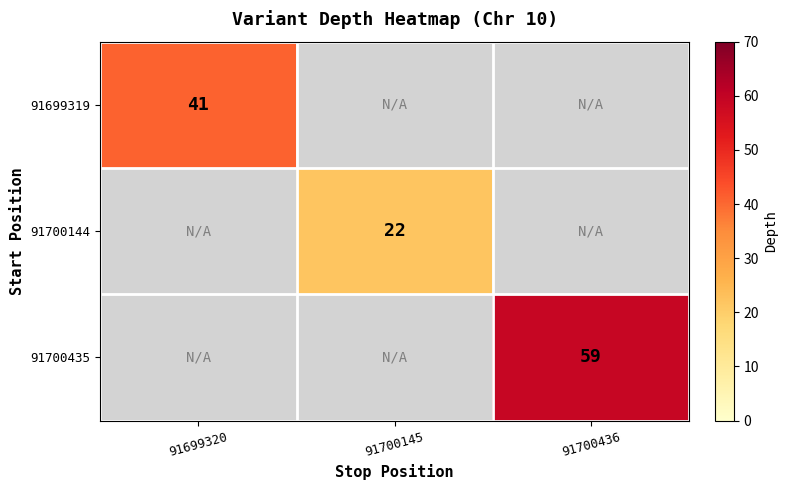

The value of 91700435 at 91700436 is 104.3. True or false?

False